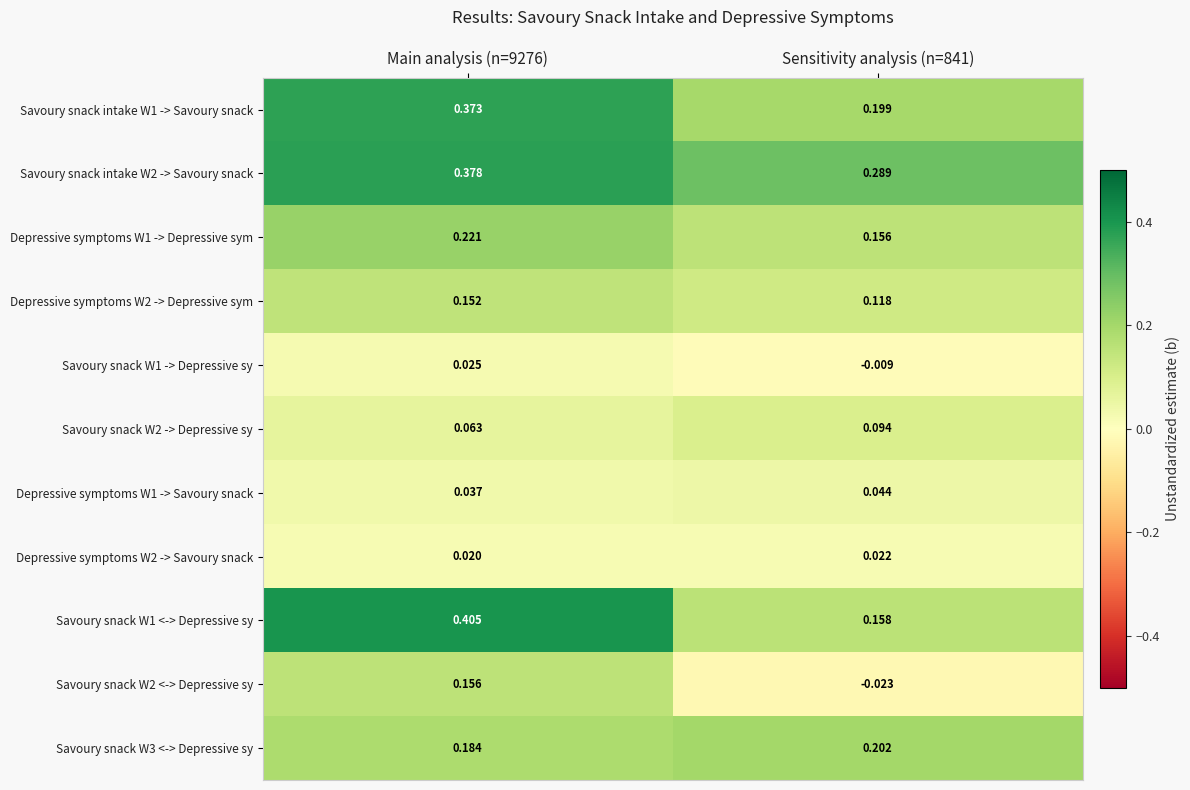

Is the value of Savoury snack intake W2 -> Savoury snack at Sensitivity analysis (n=841) greater than the value of Savoury snack W2 <-> Depressive sy at Main analysis (n=9276)?

Yes